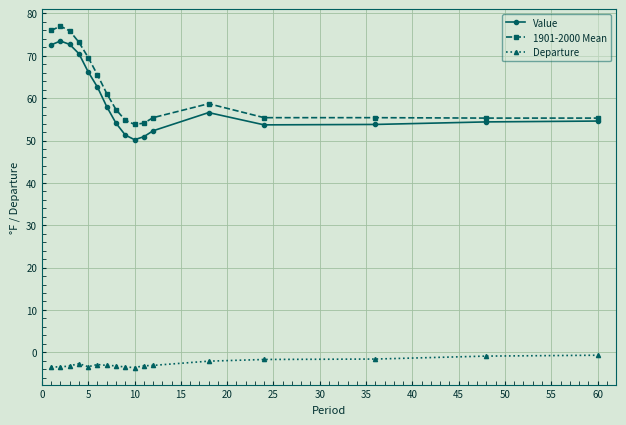

In Value, how many points are higher than both neighbors (excluding endpoints)?

2